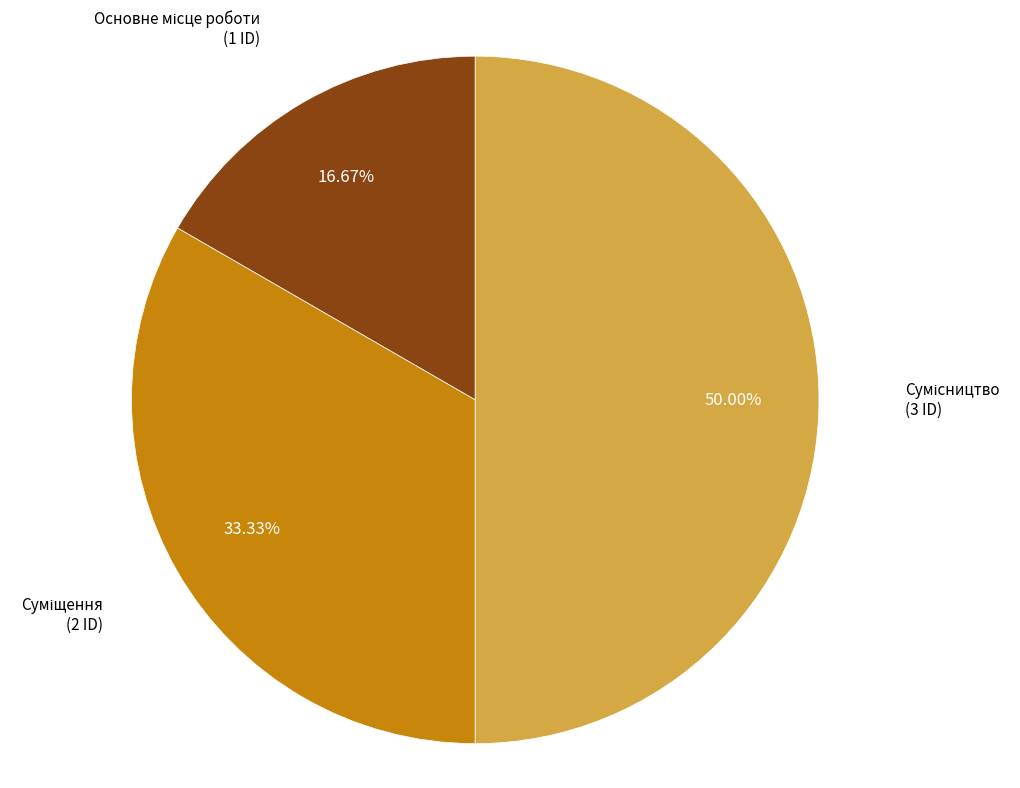

To the nearest percent, what is the difference between the largest and smallest slice percentages?

33%